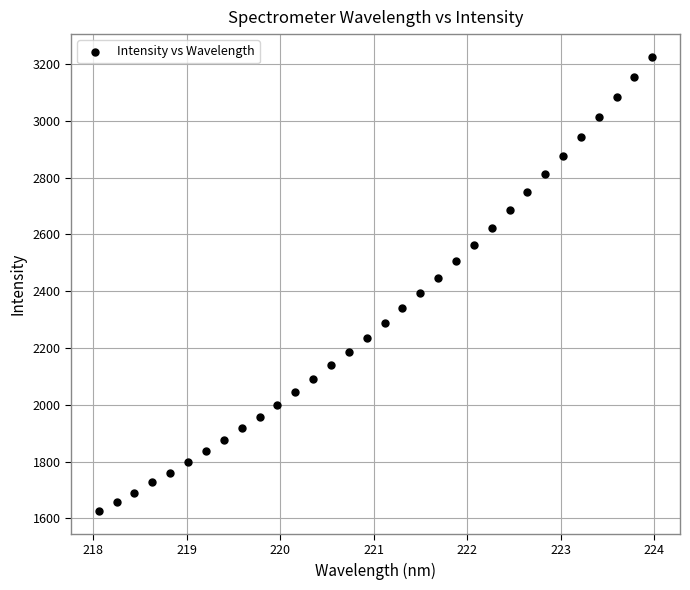

What is the range of X values (max minus min)?

5.9